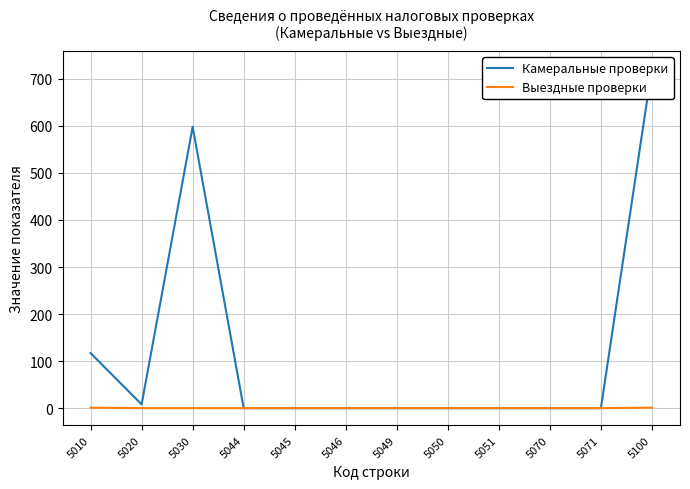

True or false: Выездные проверки has more than 1 interior local peaks.

False